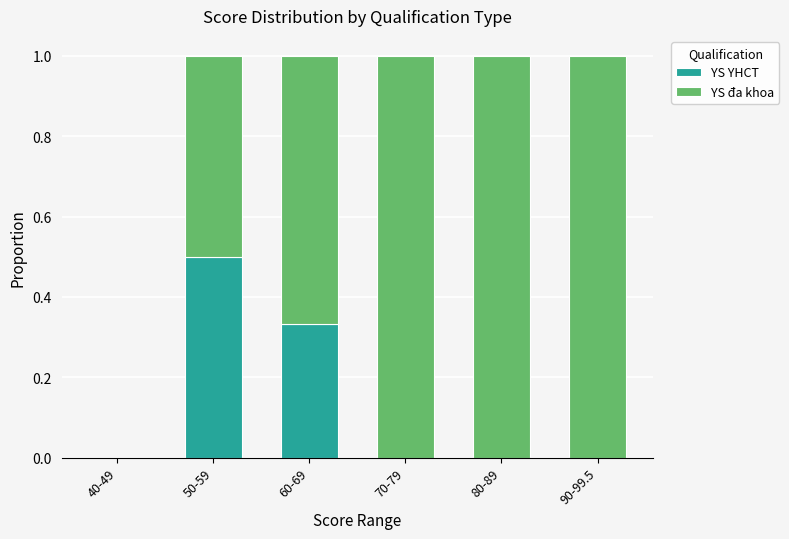

What is the difference between the YS YHCT values at 70-79 and 50-59?

0.5